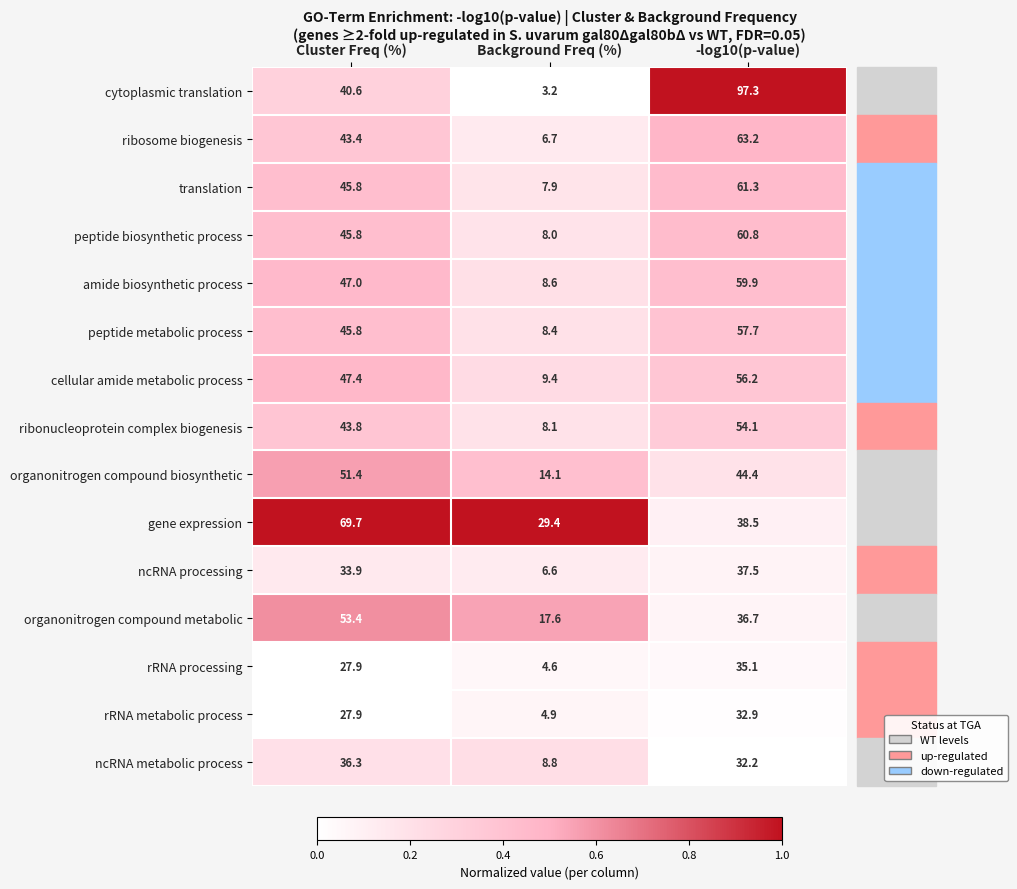

Which series has the largest total across all categories?

cytoplasmic translation